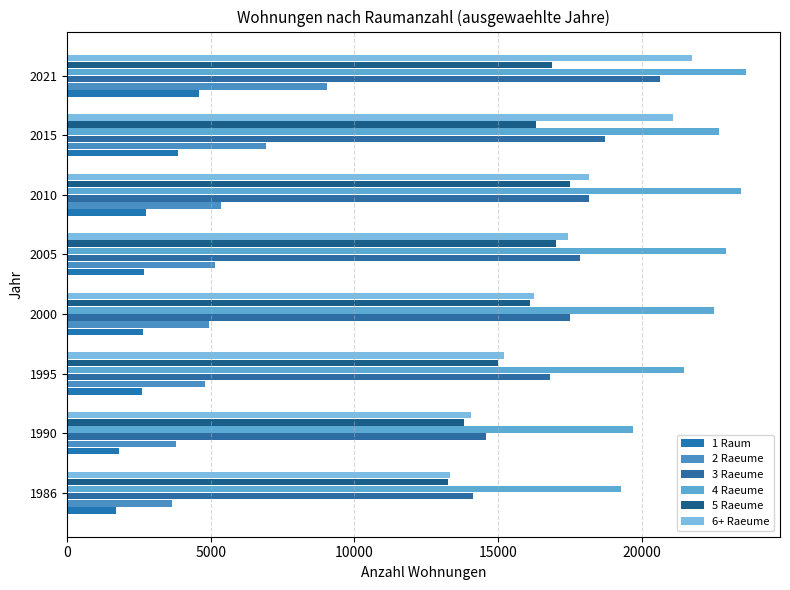

What are all the series names shown in the legend?

1 Raum, 2 Raeume, 3 Raeume, 4 Raeume, 5 Raeume, 6+ Raeume